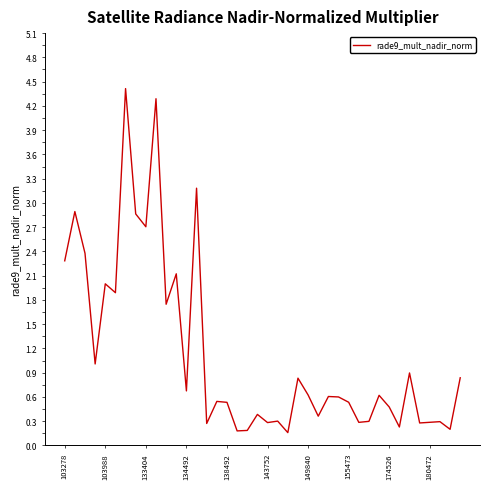

What is the maximum value shown in the chart?

4.4